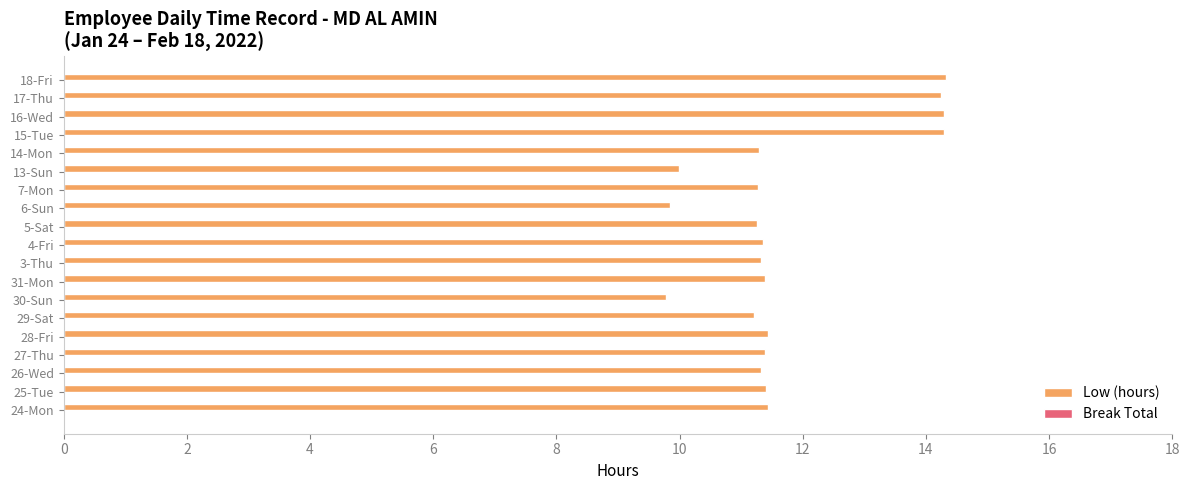

True or false: the data shows 11.3 at 3-Thu.

True